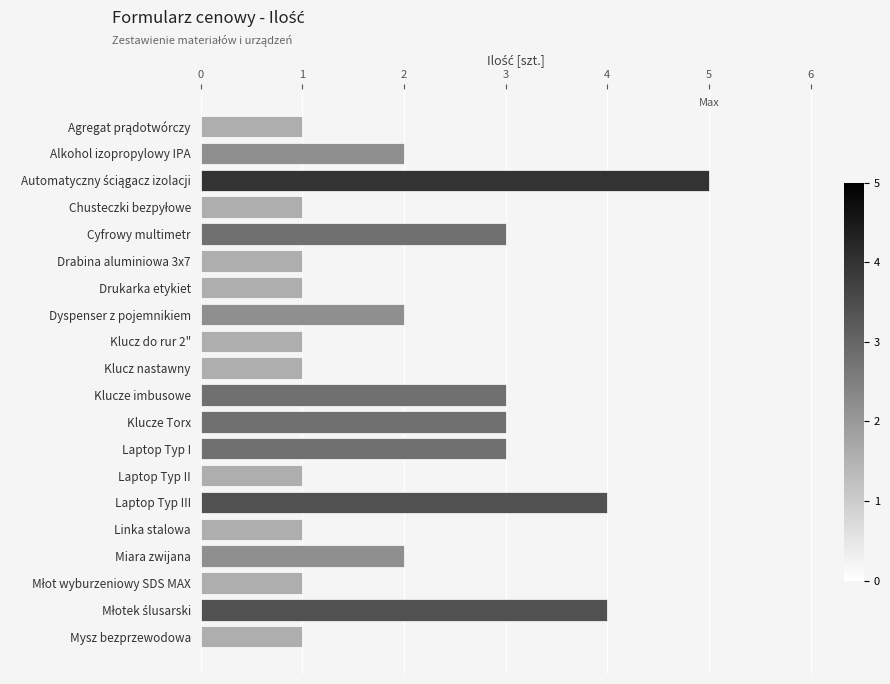

What is the change in value from Klucz do rur 2" to Klucze Torx?

+2